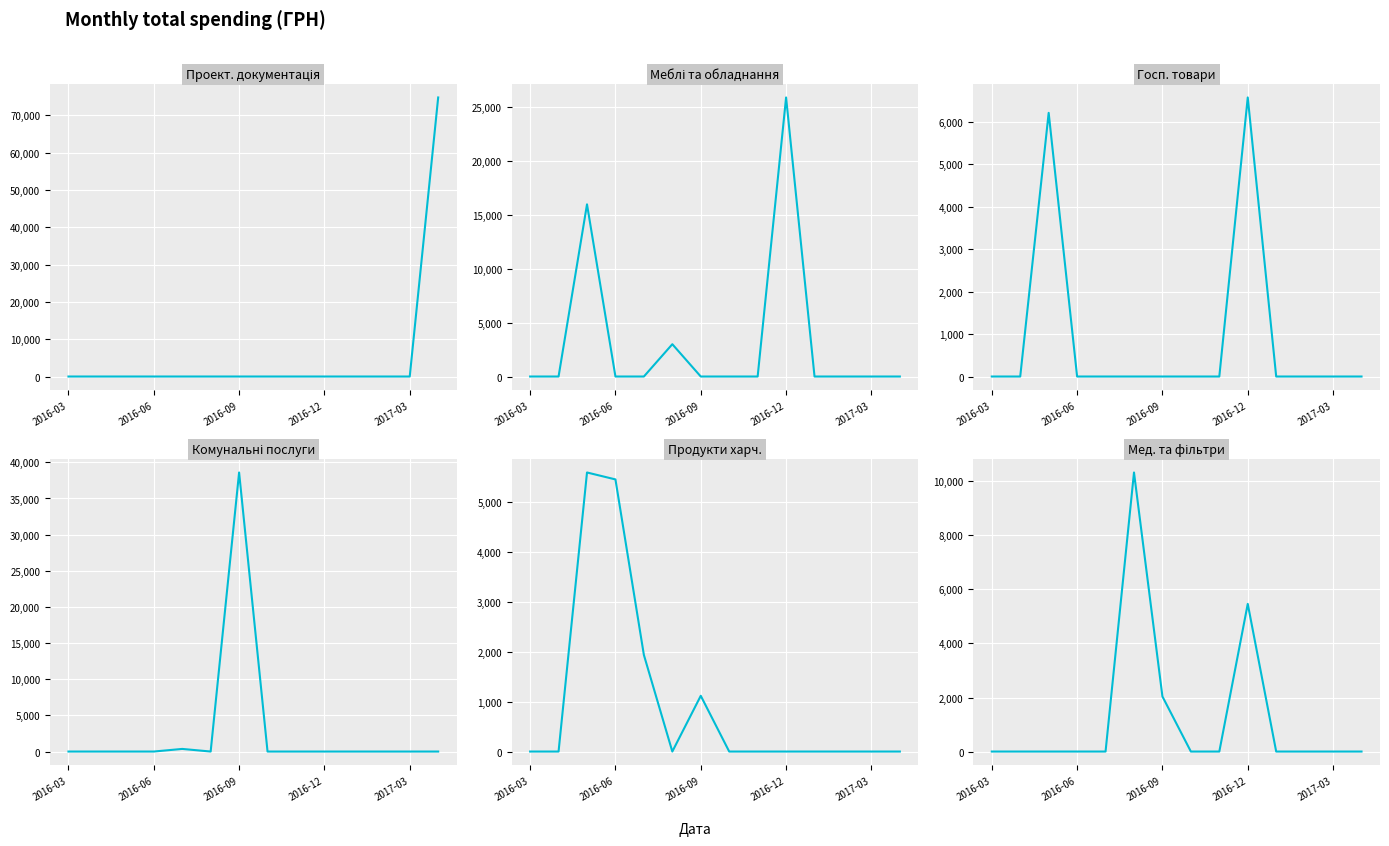

How many values in the Госп. товари series exceed 0?

2